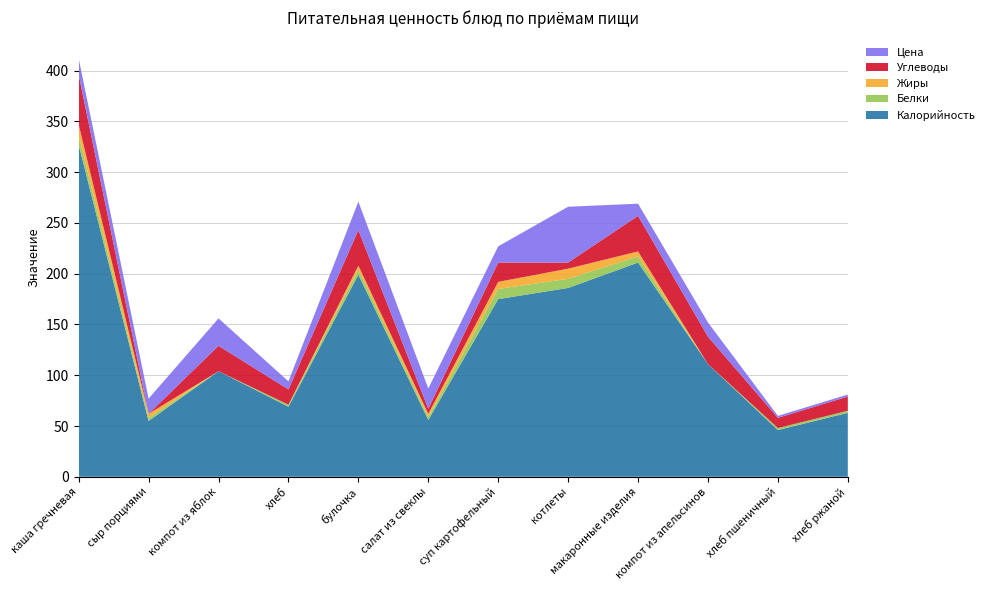

Reading right to left, transcribe all the data shown in this chart.

Калорийность: хлеб ржаной=63	хлеб пшеничный=46	компот из апельсинов=111	макаронные изделия=211	котлеты=186	суп картофельный=175	салат из свеклы=56	булочка=199	хлеб=69	компот из яблок=104	сыр порциями=55	каша гречневая=327
Белки: хлеб ржаной=2	хлеб пшеничный=2	компот из апельсинов=0	макаронные изделия=6	котлеты=9	суп картофельный=10	салат из свеклы=3	булочка=5	хлеб=2	компот из яблок=0	сыр порциями=3	каша гречневая=9
Жиры: хлеб ржаной=0	хлеб пшеничный=0	компот из апельсинов=0	макаронные изделия=5	котлеты=10	суп картофельный=7	салат из свеклы=3	булочка=4	хлеб=0	компот из яблок=0	сыр порциями=4	каша гречневая=11
Углеводы: хлеб ржаной=14	хлеб пшеничный=10	компот из апельсинов=27	макаронные изделия=35	котлеты=6	суп картофельный=19	салат из свеклы=5	булочка=35	хлеб=15	компот из яблок=25	сыр порциями=0	каша гречневая=49
Цена: хлеб ржаной=2	хлеб пшеничный=2	компот из апельсинов=14	макаронные изделия=12	котлеты=55	суп картофельный=16	салат из свеклы=20	булочка=28	хлеб=8	компот из яблок=27	сыр порциями=15	каша гречневая=16